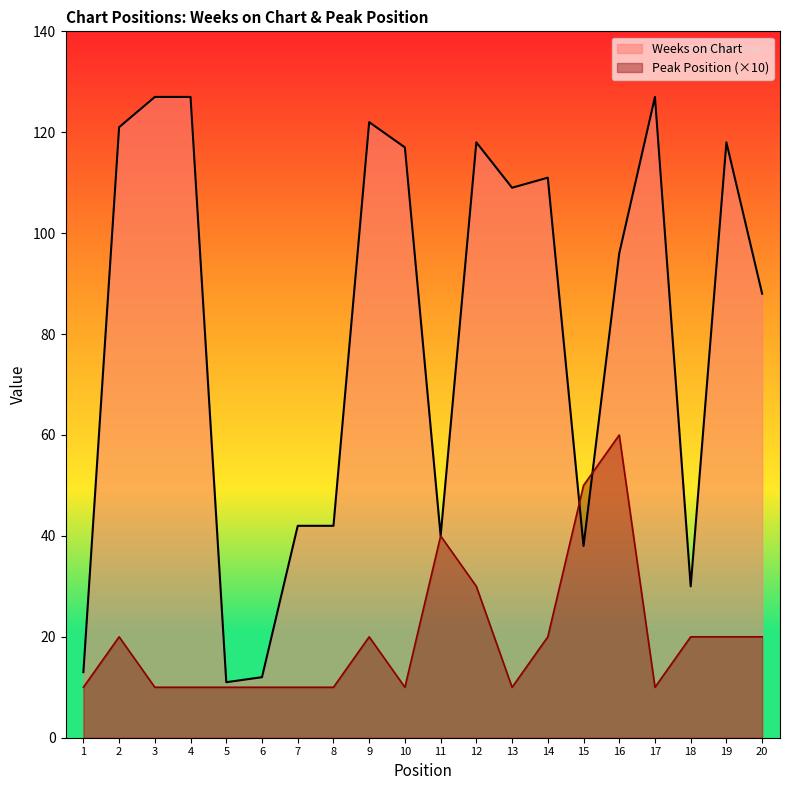

Which category has the highest value in the Peak Position series?

16